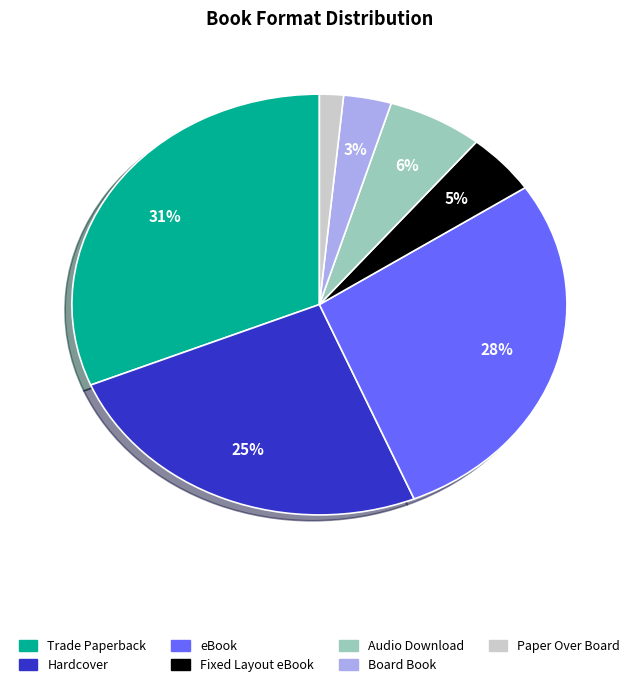

Is there a majority slice in this chart?

No